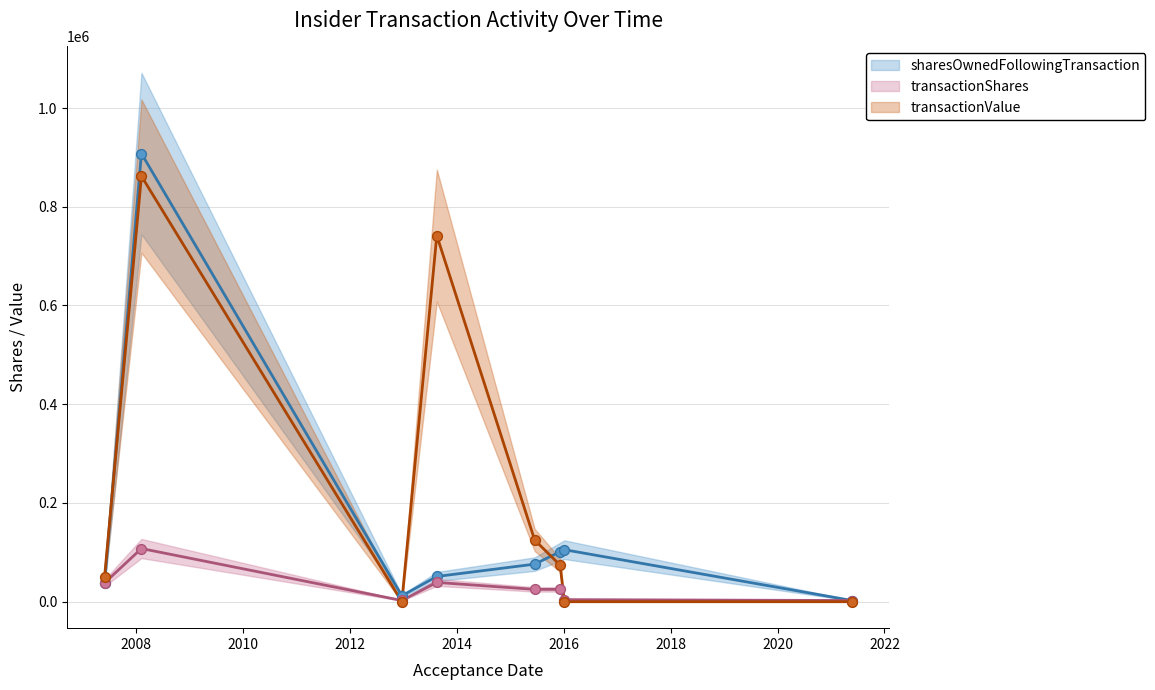

Which series reaches the maximum Y coordinate?

sharesOwnedFollowingTransaction